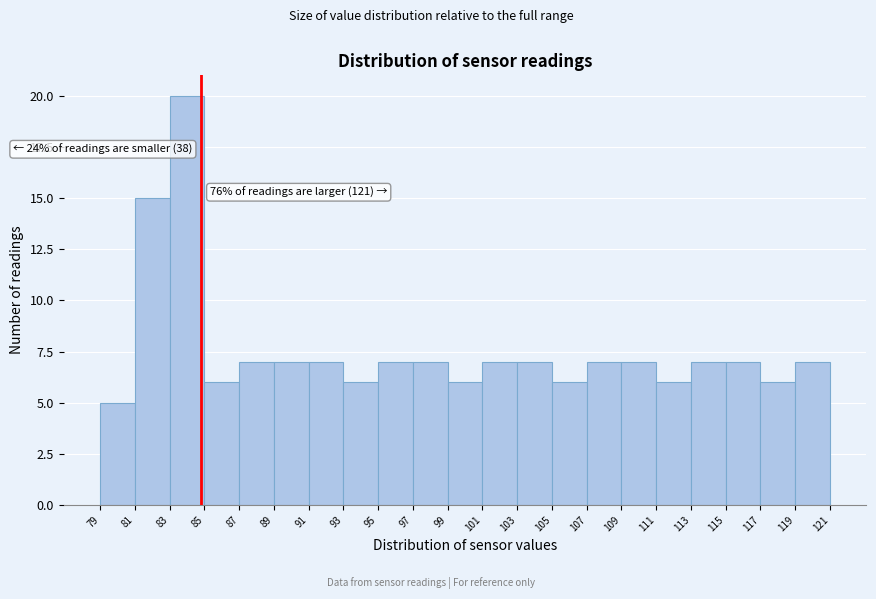

Which range on the x-axis has the tallest bar?

83 to 85